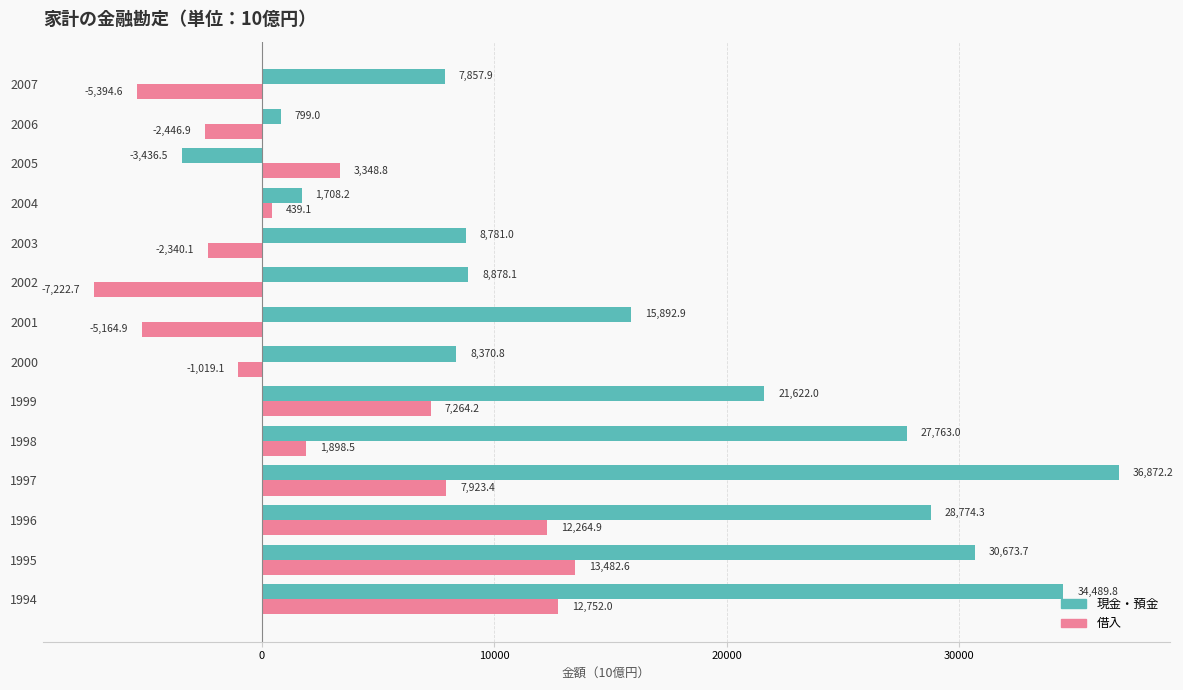

Which series has the largest range (max minus min)?

現金・預金